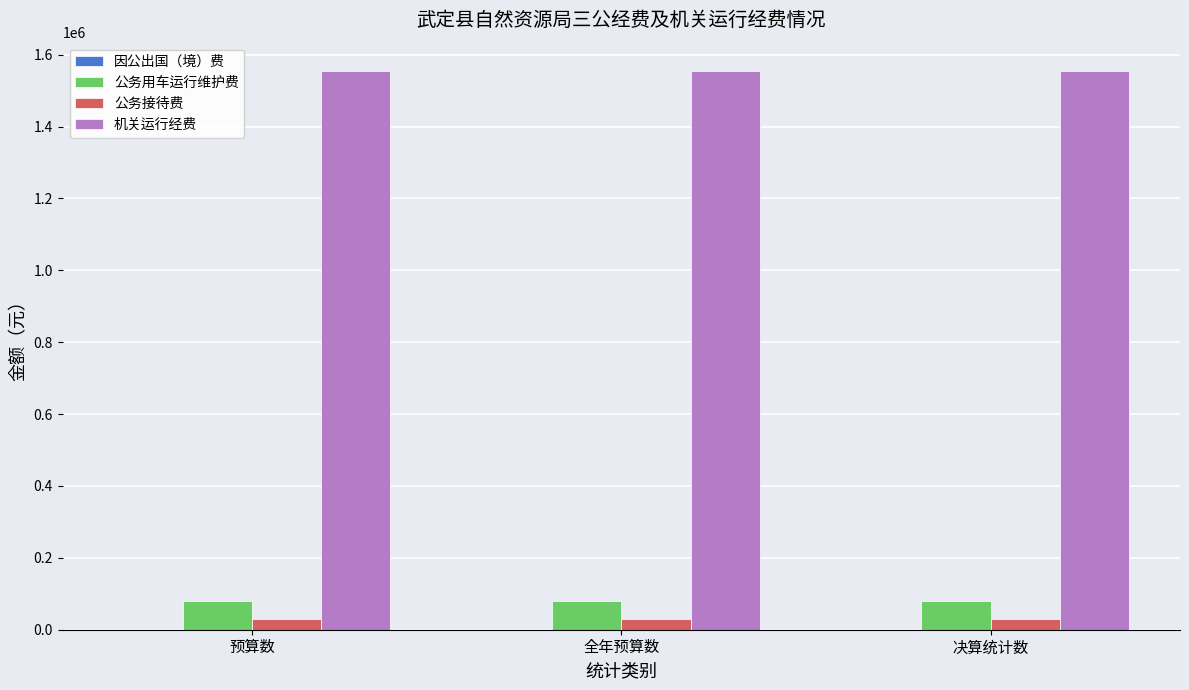

Which series has the largest total across all categories?

机关运行经费